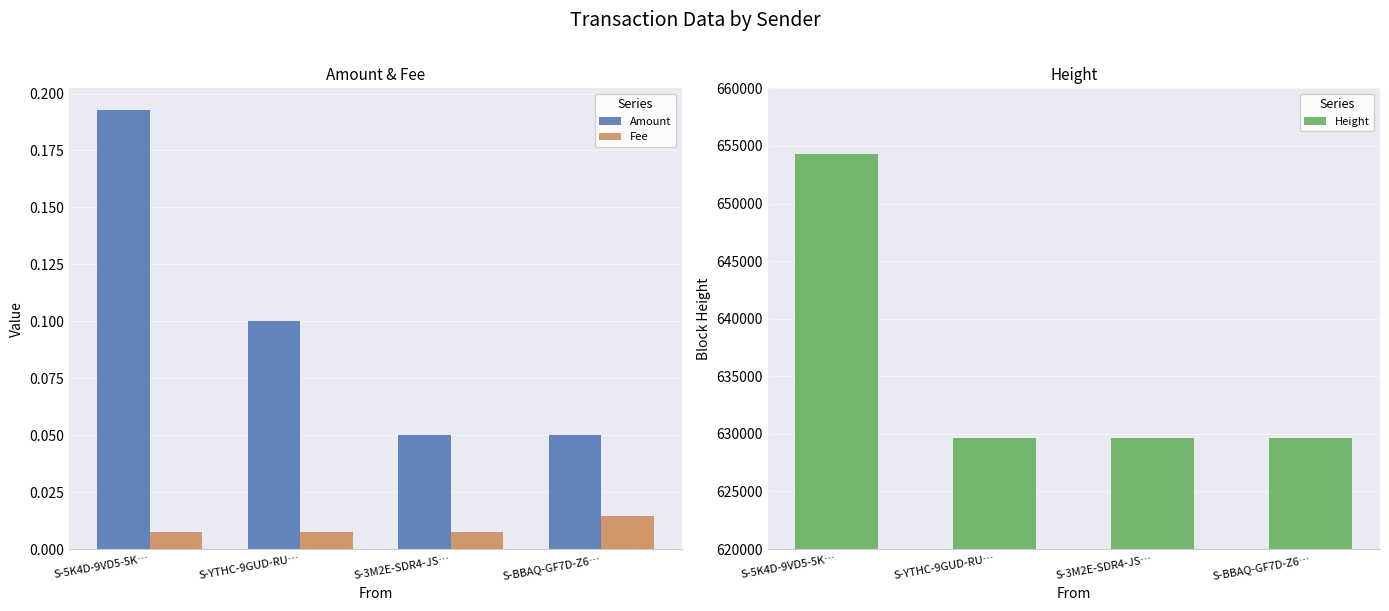

List the labels in order of Height value, largest first.

S-5K4D-9VD5-5K…, S-YTHC-9GUD-RU…, S-3M2E-SDR4-JS…, S-BBAQ-GF7D-Z6…